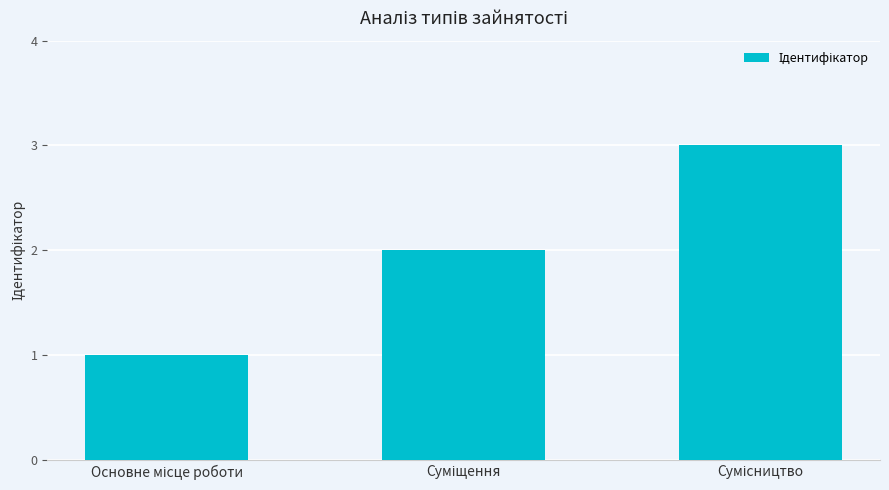

What is the maximum value shown in the chart?

3